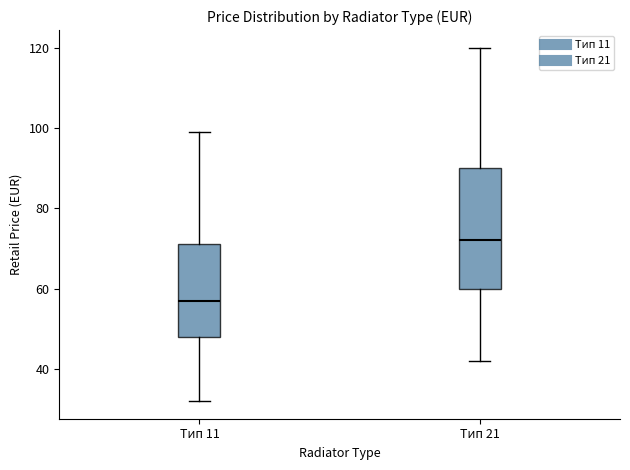

Reading left to right, transcribe this box plot: for each box, give where its median line is, the range the box spans, and where its two whiskers end, as read against the y-axis. The values are not printed on the chart, so give them approximately, as read against the axis.

Тип 11: median 58, box 48 to 72, whiskers 32 to 100
Тип 21: median 72, box 60 to 90, whiskers 42 to 120